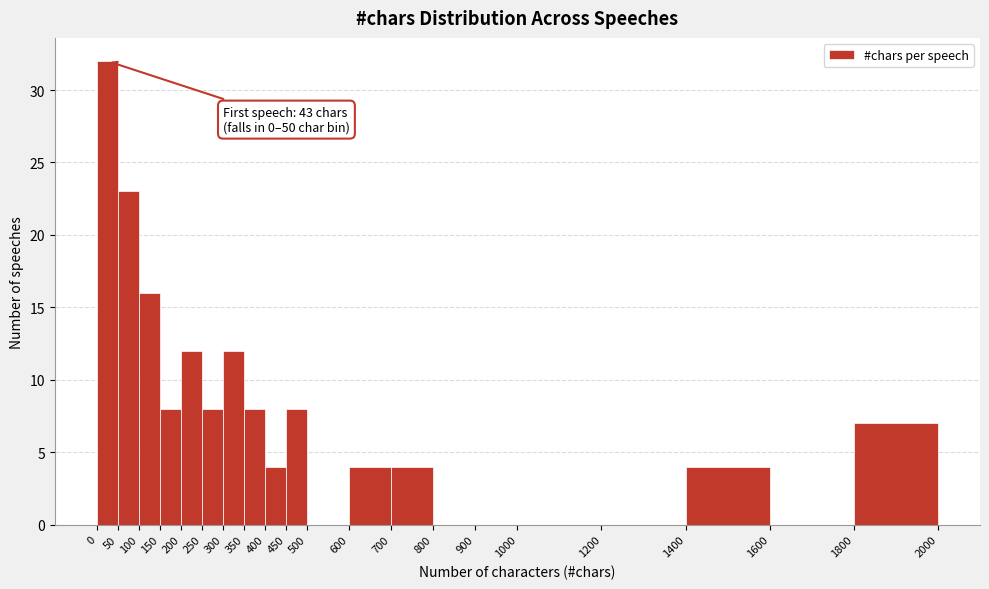

Over which range of the x-axis is the bar tallest?

0 to 50